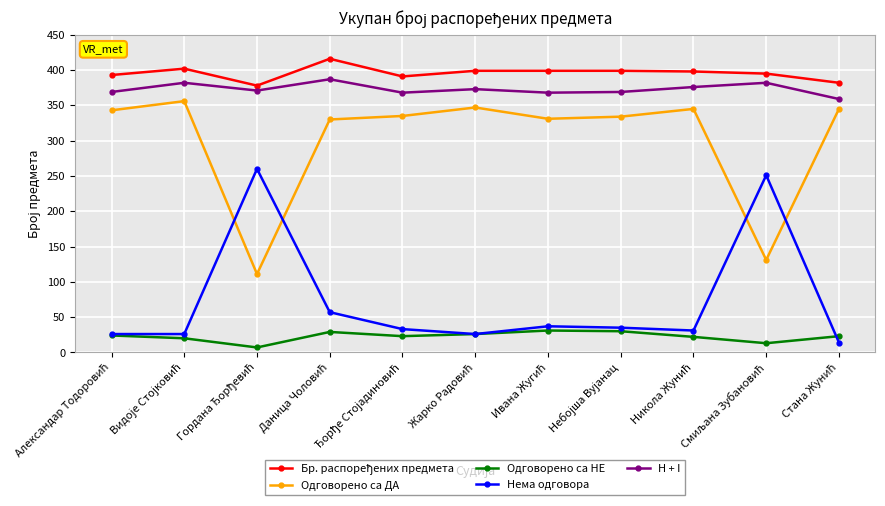

True or false: Одговорено са НЕ and Одговорено са ДА intersect in this chart.

False